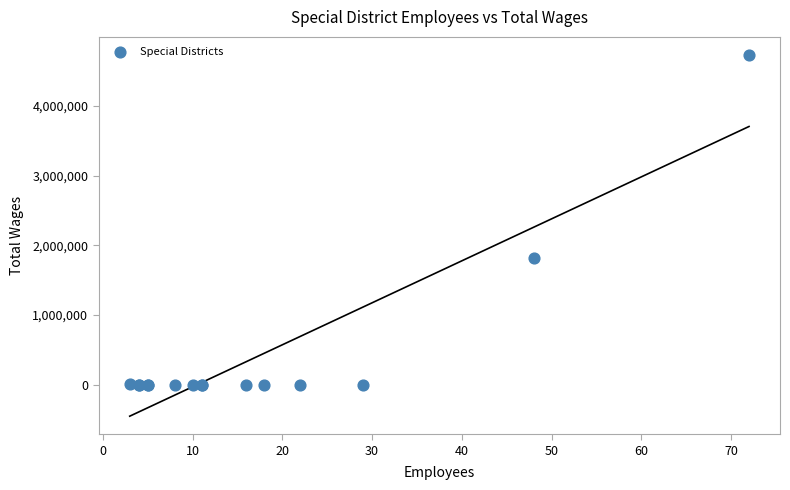

What Y value in the scatter plot is closest to 2364226?

1813134